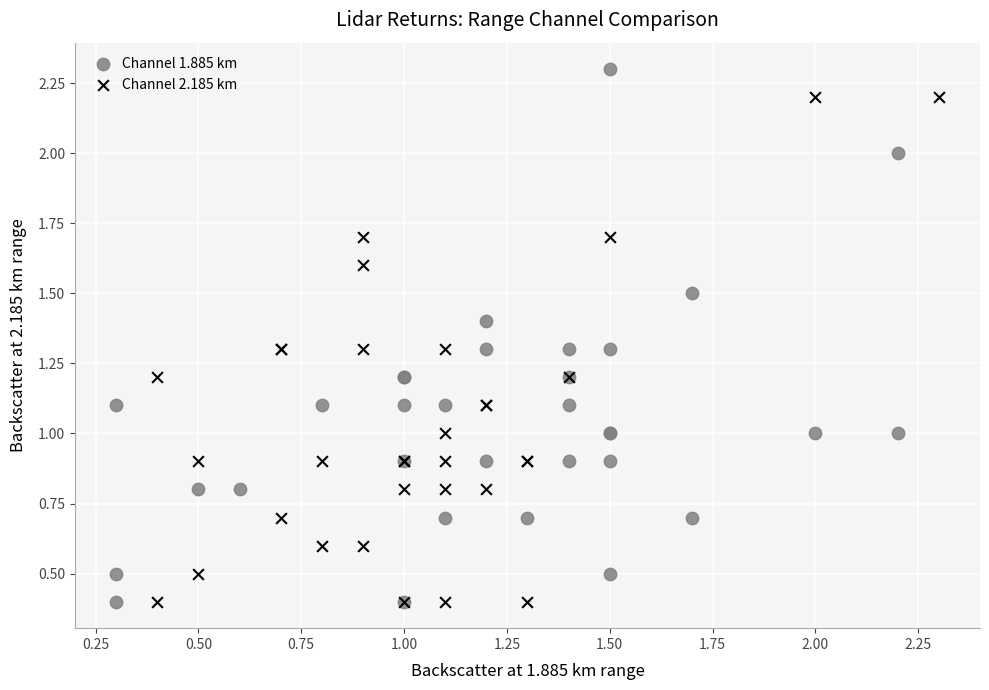

What are all the series names shown in the legend?

Channel 1.885 km, Channel 2.185 km